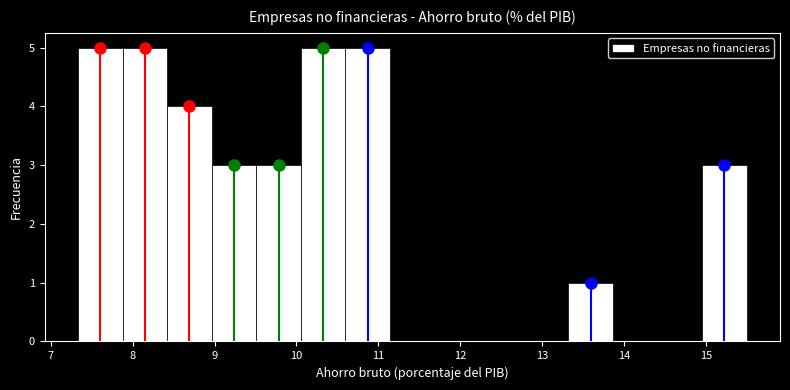

How tall is the bar that spans 8.4 to 9.0 on the x-axis? Neither the bar edges nor the heights are printed on the chart, so give them approximately, as read against the axes.

4